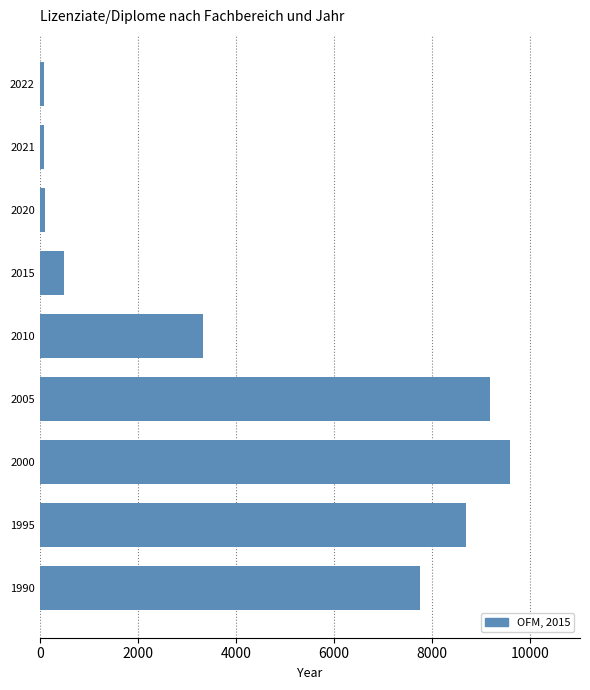

Where is the data nearest to the value 4835?

2010